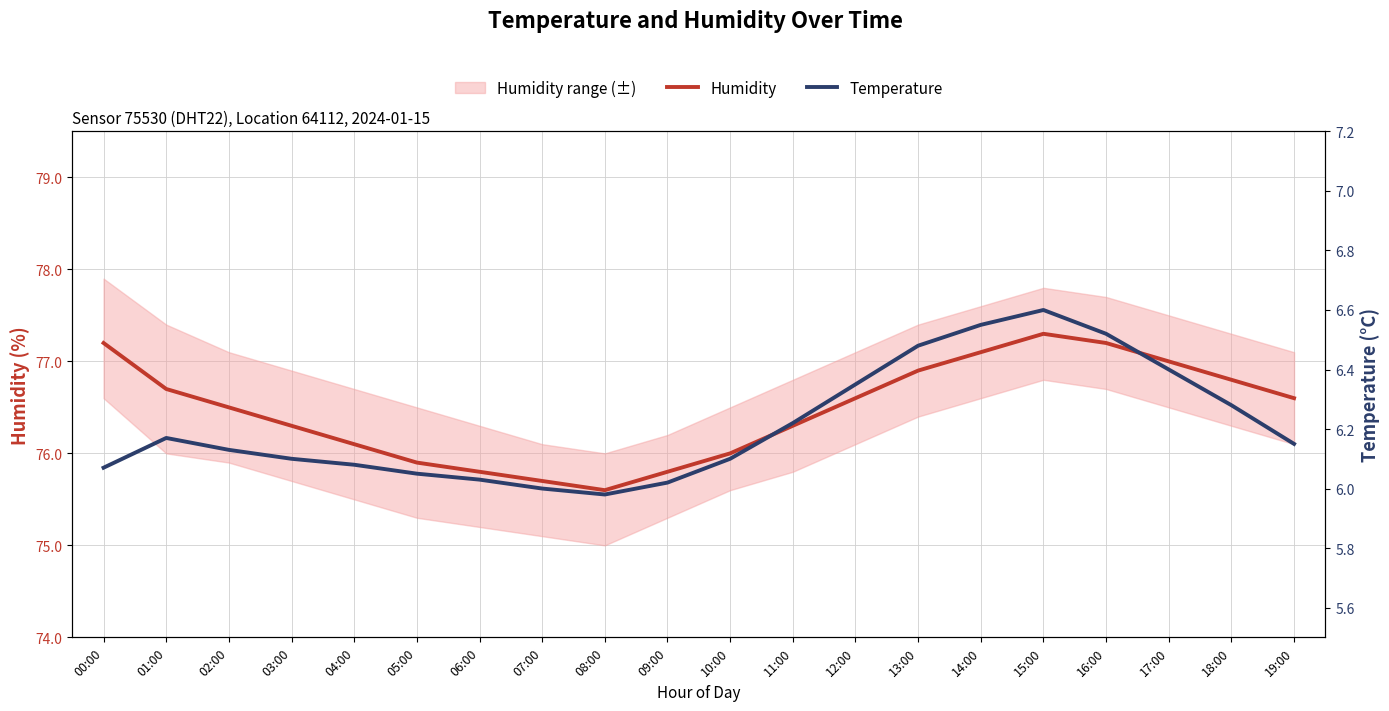

Reading left to right, what are all the values shown in this chart?

Humidity: 77.2	76.7	76.5	76.3	76.1	75.9	75.8	75.7	75.6	75.8	76.0	76.3	76.6	76.9	77.1	77.3	77.2	77.0	76.8	76.6
Temperature: 6.1	6.2	6.1	6.1	6.1	6.0	6.0	6.0	6.0	6.0	6.1	6.2	6.3	6.5	6.5	6.6	6.5	6.4	6.3	6.2